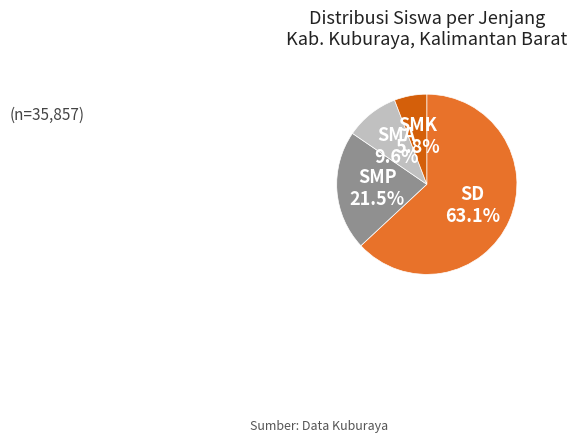

What percentage is NOT represented by SMA?

90.4%